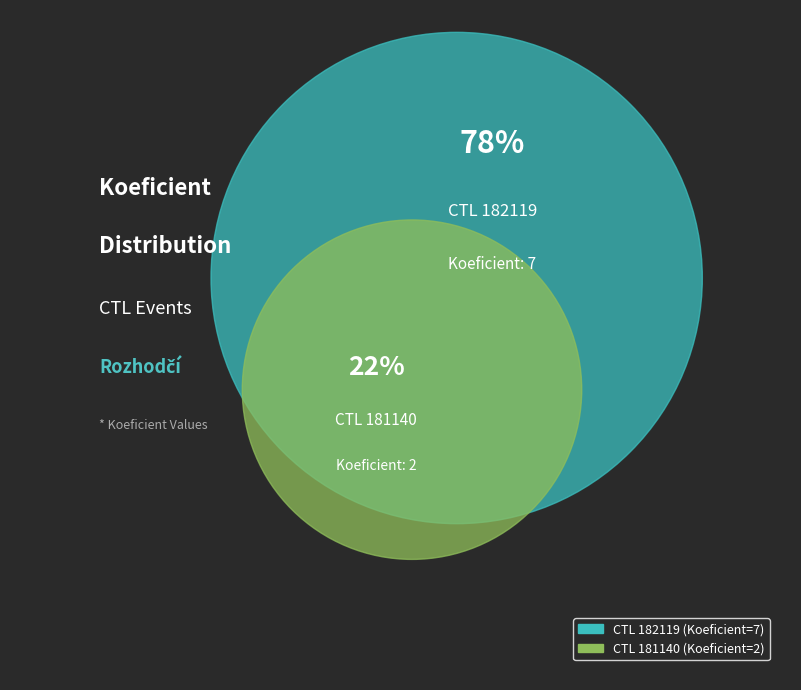

Do 181140 and 182119 together represent more than half of the pie?

Yes